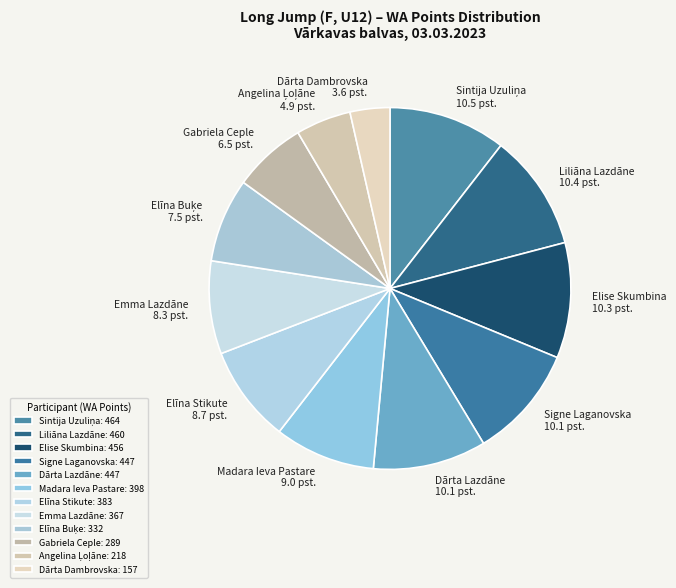

What percentage is the Angelina Ļoļāne slice, to the nearest percent?

5%